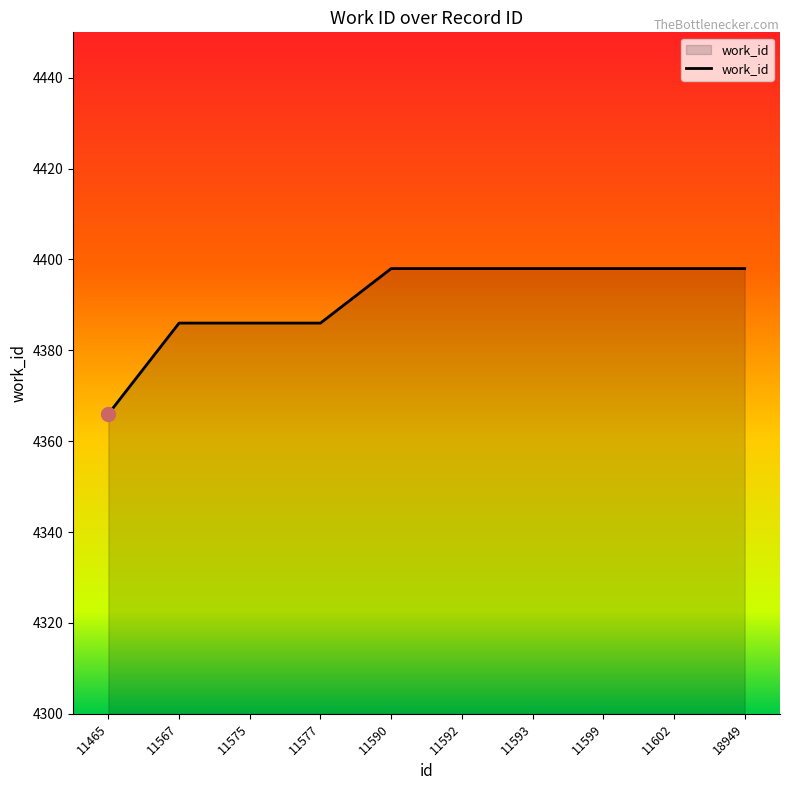

How many values are between 4386 and 4398?

9